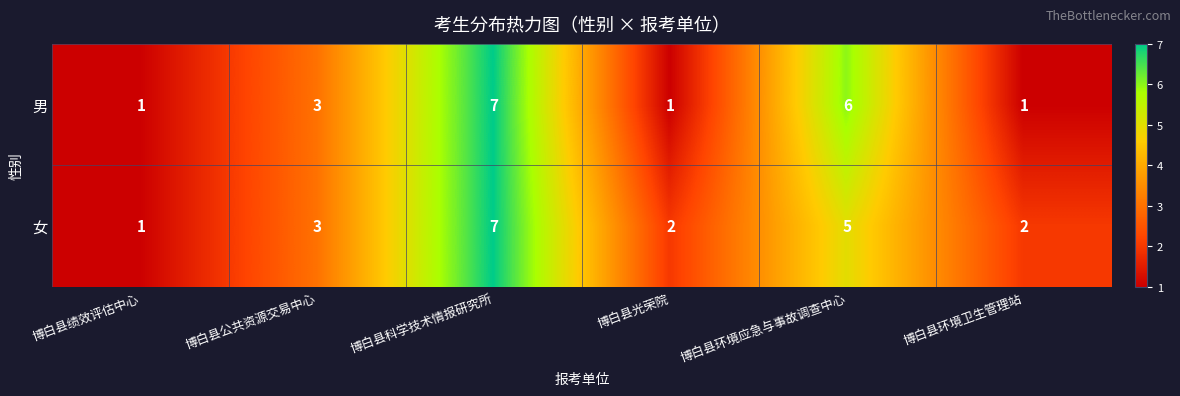

Which series changed the most between 博白县公共资源交易中心 and 博白县环境应急与事故调查中心?

男